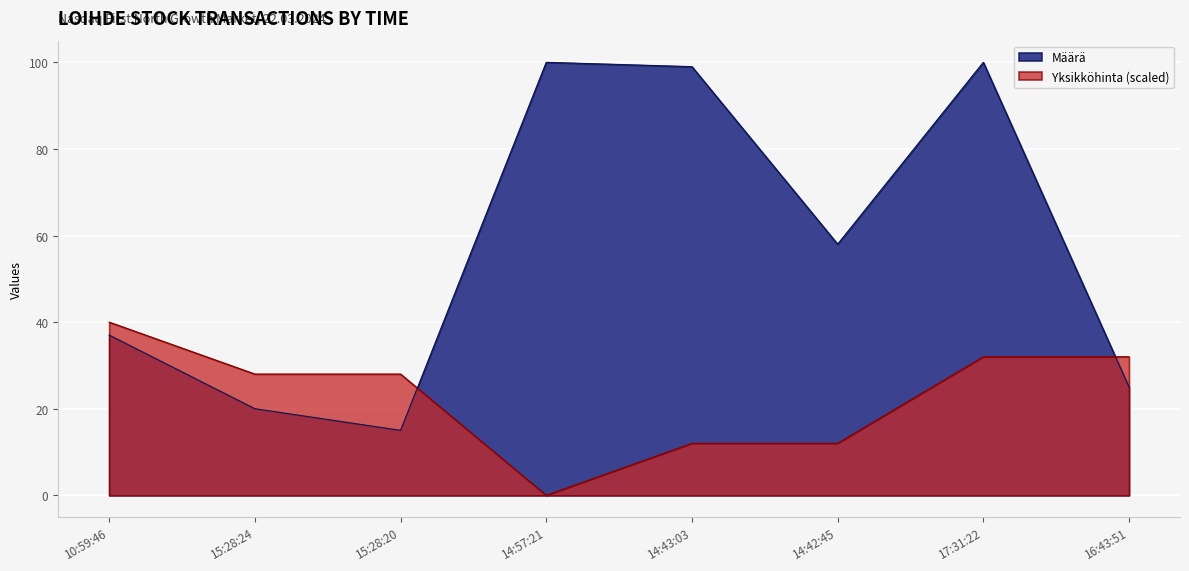

How many values in the Yksikköhinta series exceed 27?

5